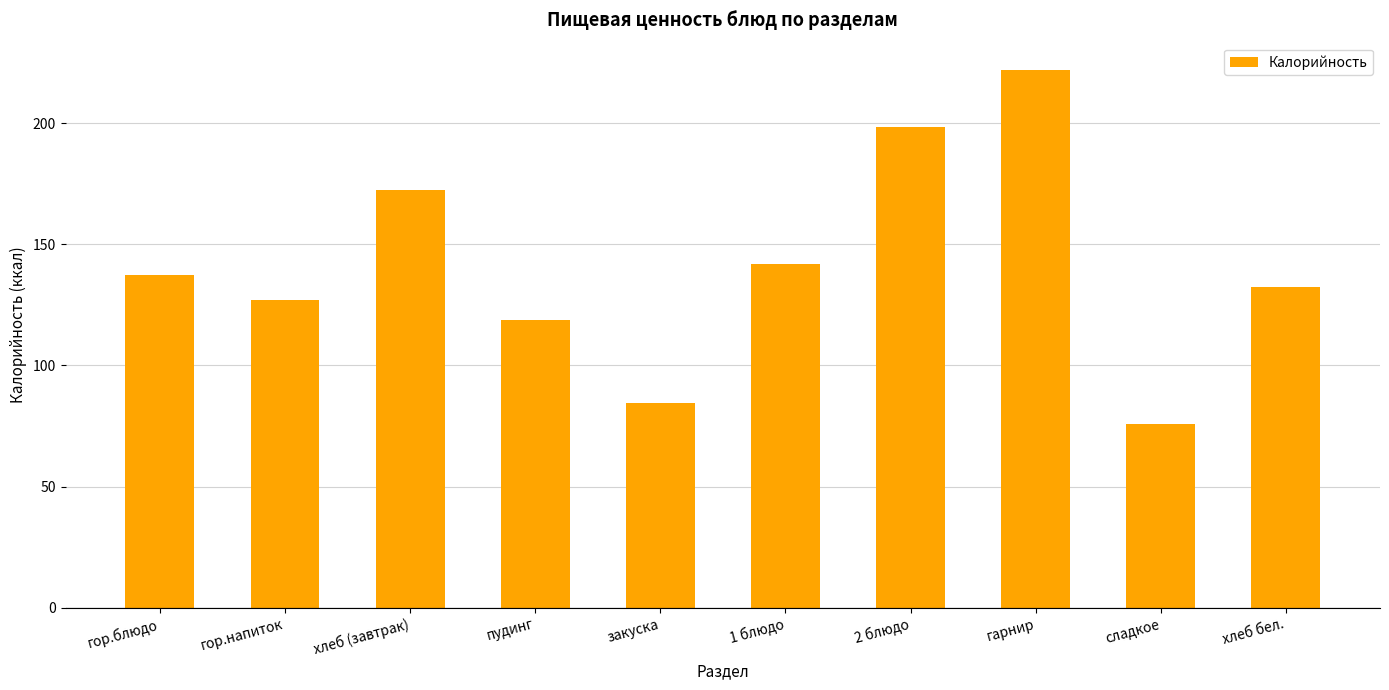

What is the difference between the values at 1 блюдо and гарнир?

80.2